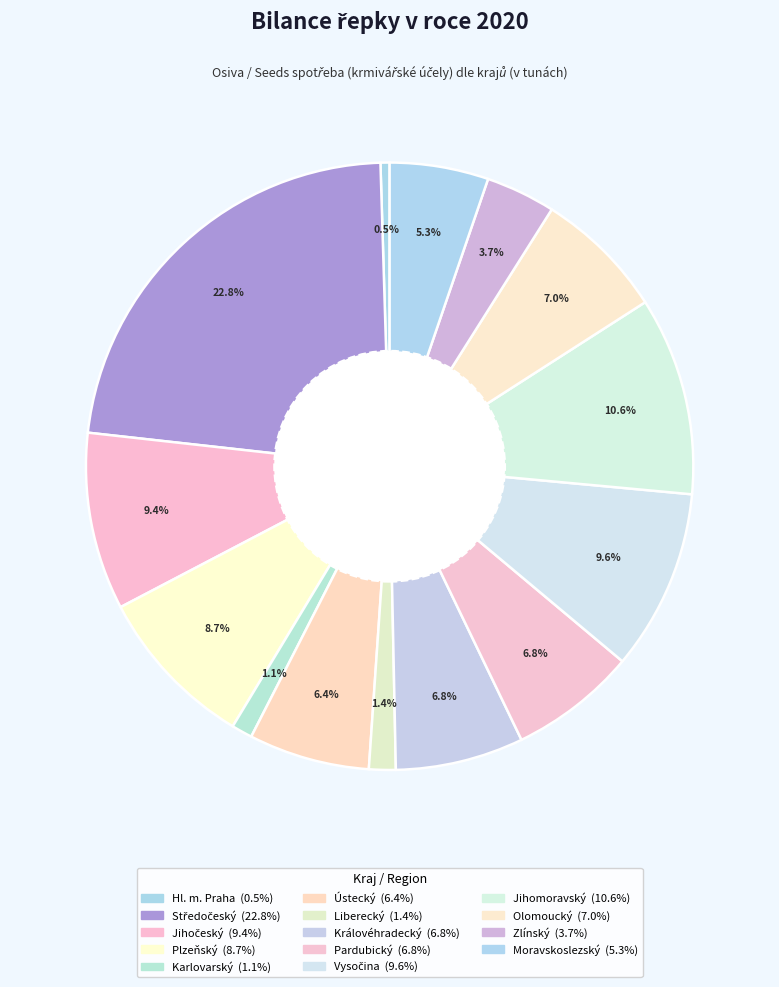

How many segments does this pie chart have?

14